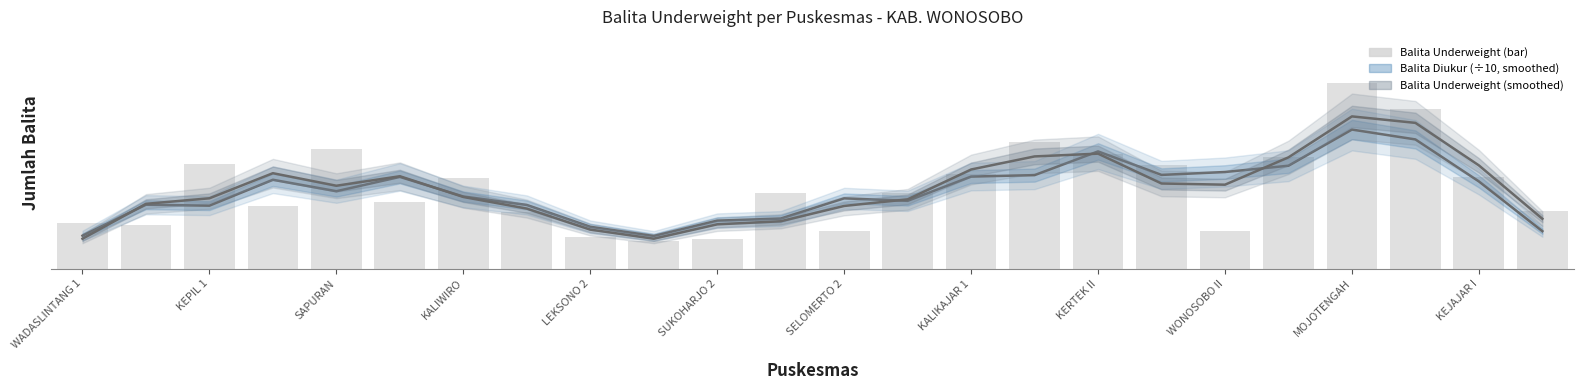

Is the value of Balita Underweight (bar) at 17 greater than the value of Balita Underweight (smoothed) at 12?

Yes